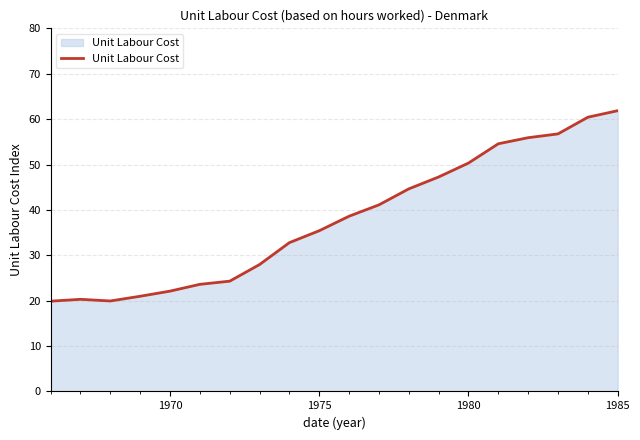

What is the minimum value shown in the chart?

19.9